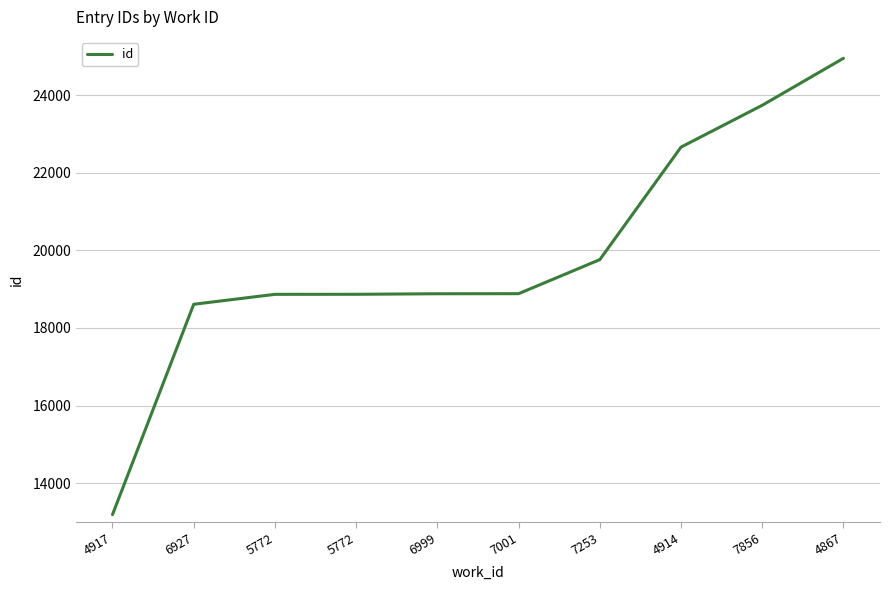

Does the chart have visible grid lines?

Yes